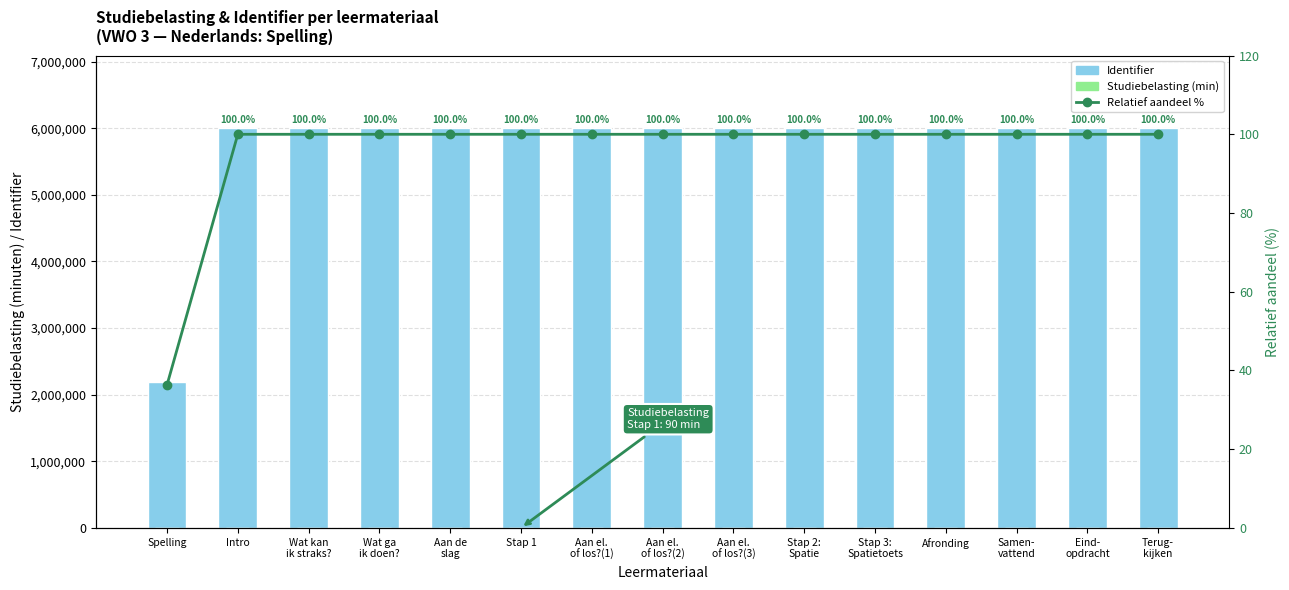

At how many categories does at least one series exceed 491708?

15